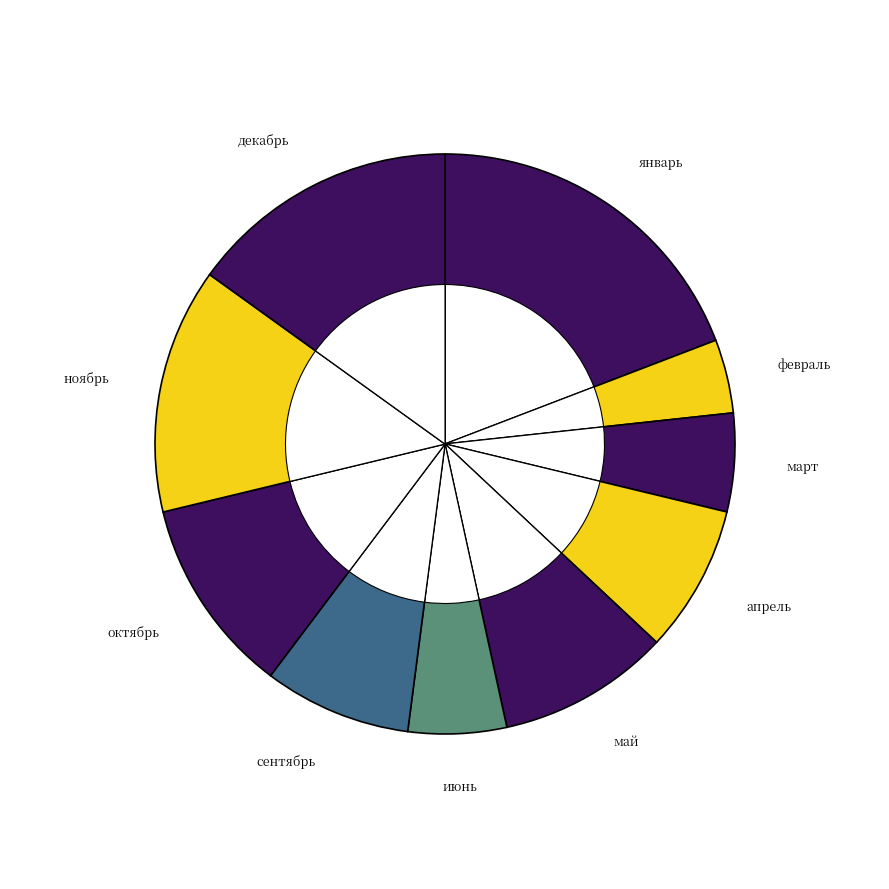

Does any single category account for the majority?

No